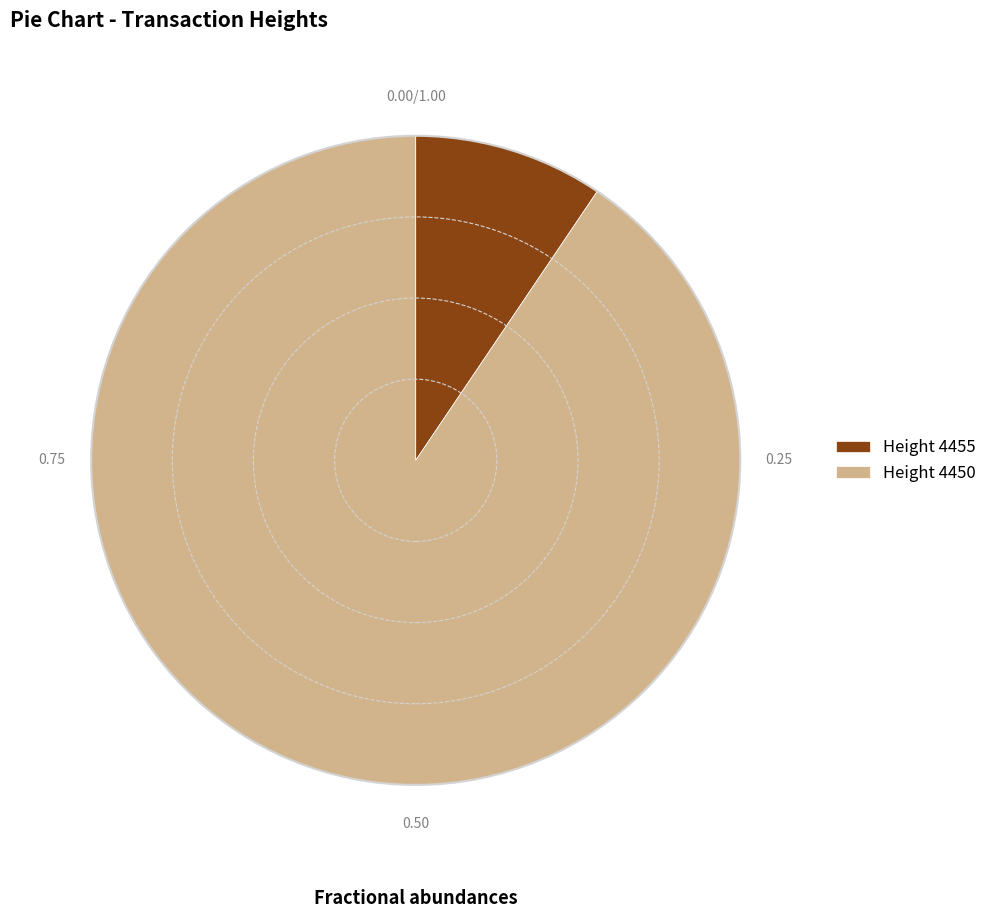

Rank the categories by value from highest to lowest.

Height 4450, Height 4455